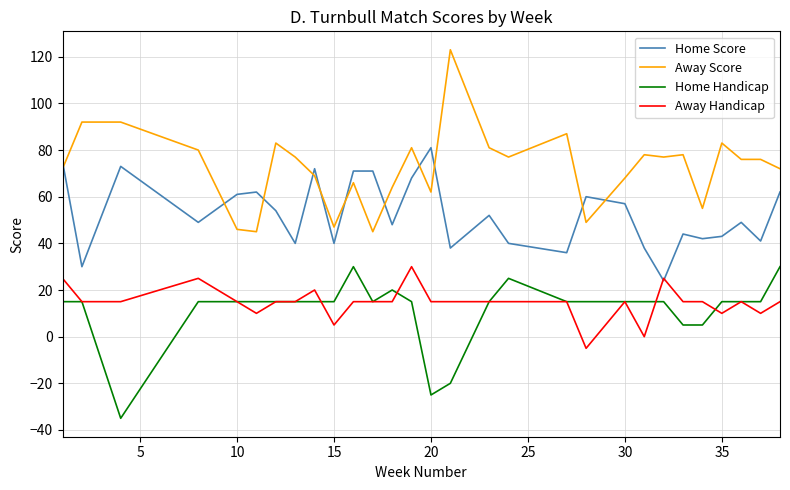

True or false: Away Score and Home Handicap cross at least once.

False